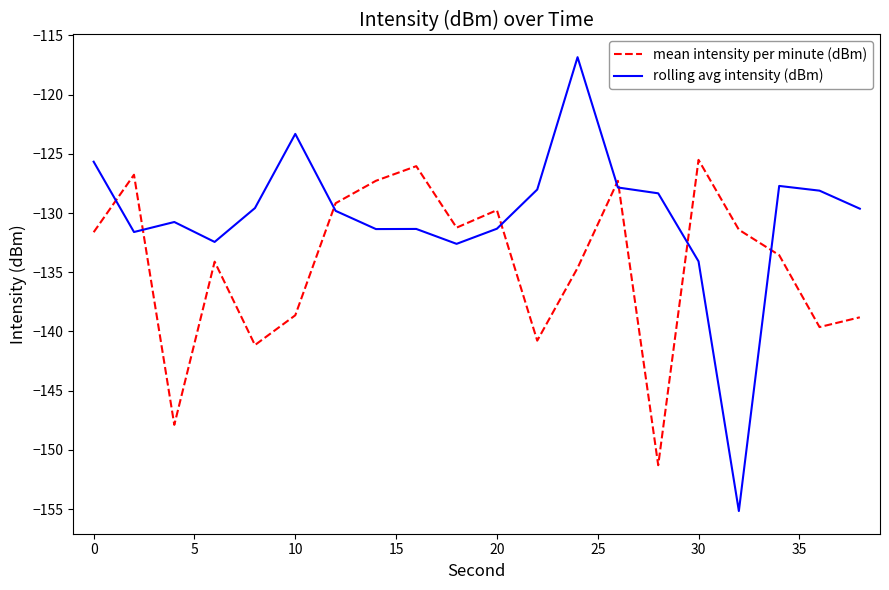

How many intersections are there between mean intensity per minute (dBm) and rolling avg intensity (dBm)?

8